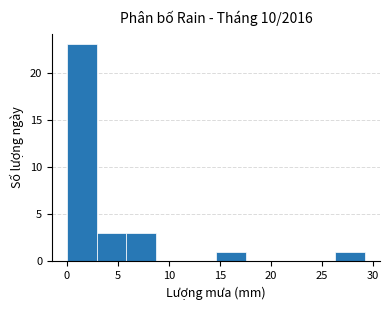

Reading left to right, transcribe this chart: for each bar, give the range it covers on the x-axis and its height. Neither the bar edges nor the heights are printed on the chart, so give them approximately, as read against the axes.

0.0 to 3.0: 23
3.0 to 6.0: 3
6.0 to 9.0: 3
9.0 to 11.5: 0
11.5 to 14.5: 0
14.5 to 17.5: 1
17.5 to 20.5: 0
20.5 to 23.5: 0
23.5 to 26.5: 0
26.5 to 29.0: 1